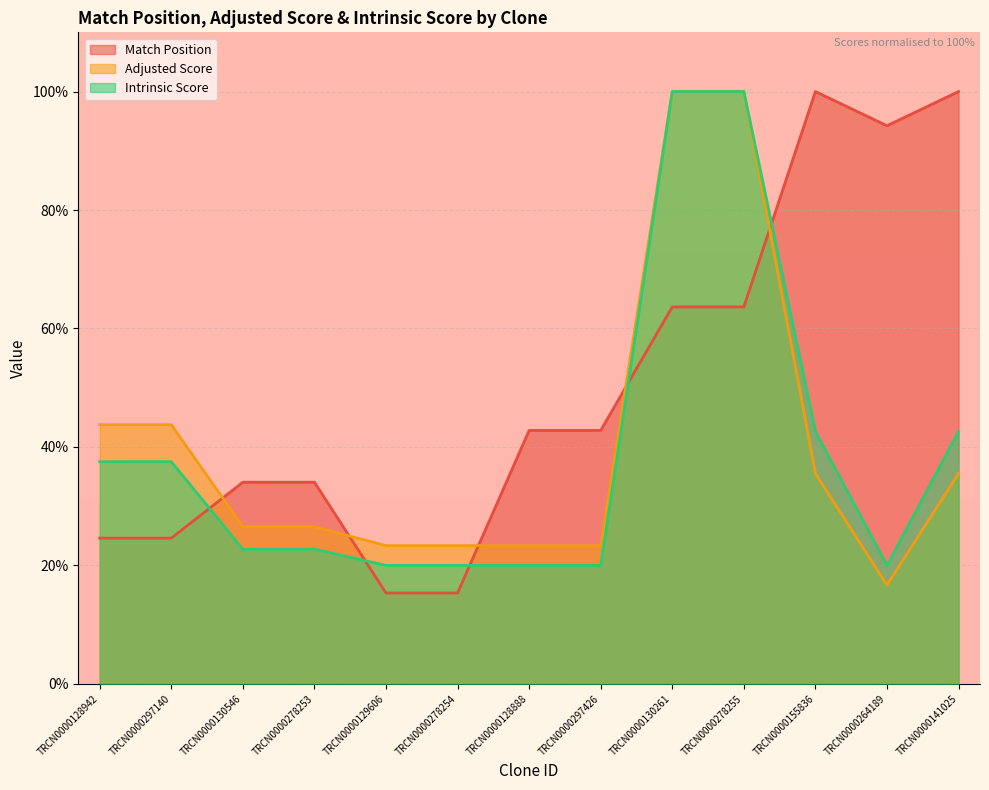

What is the lowest value of the Intrinsic Score series?

20.0